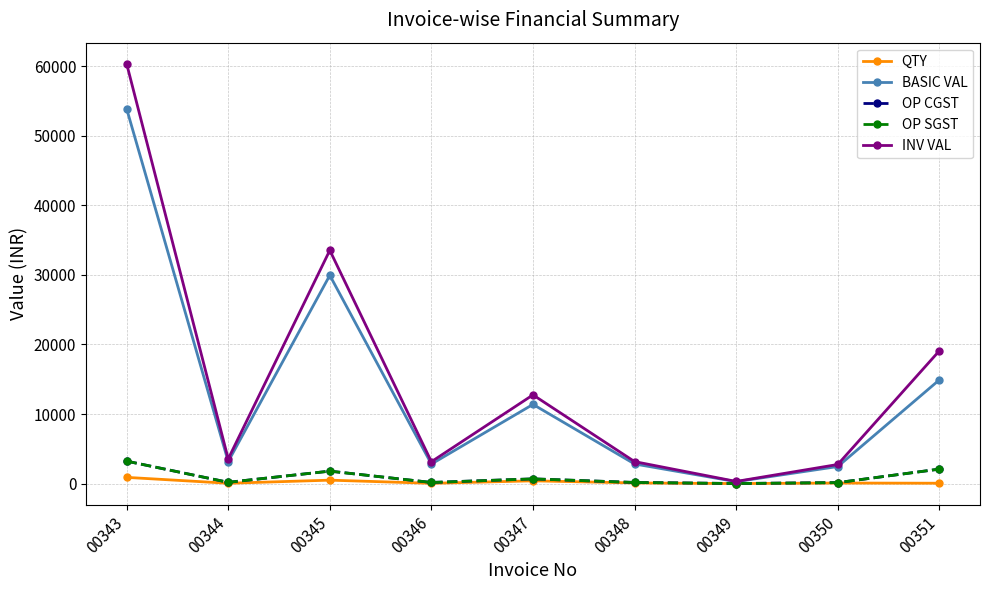

Is this an area chart (filled region under the line)?

No